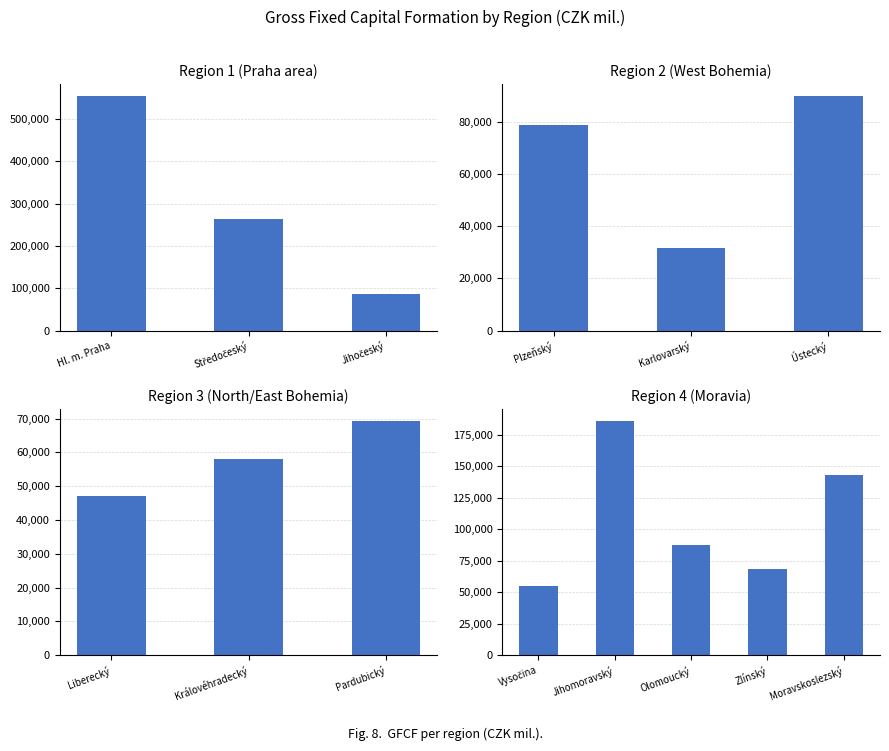

Approximately how many times larger is the value at Ústecký compared to Zlínský?

1.3